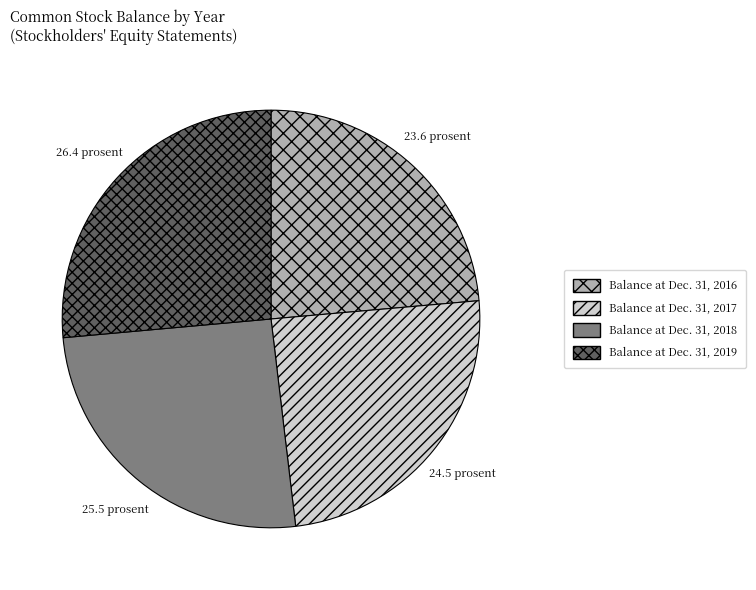

Which slice is the smallest?

Balance at Dec. 31, 2016